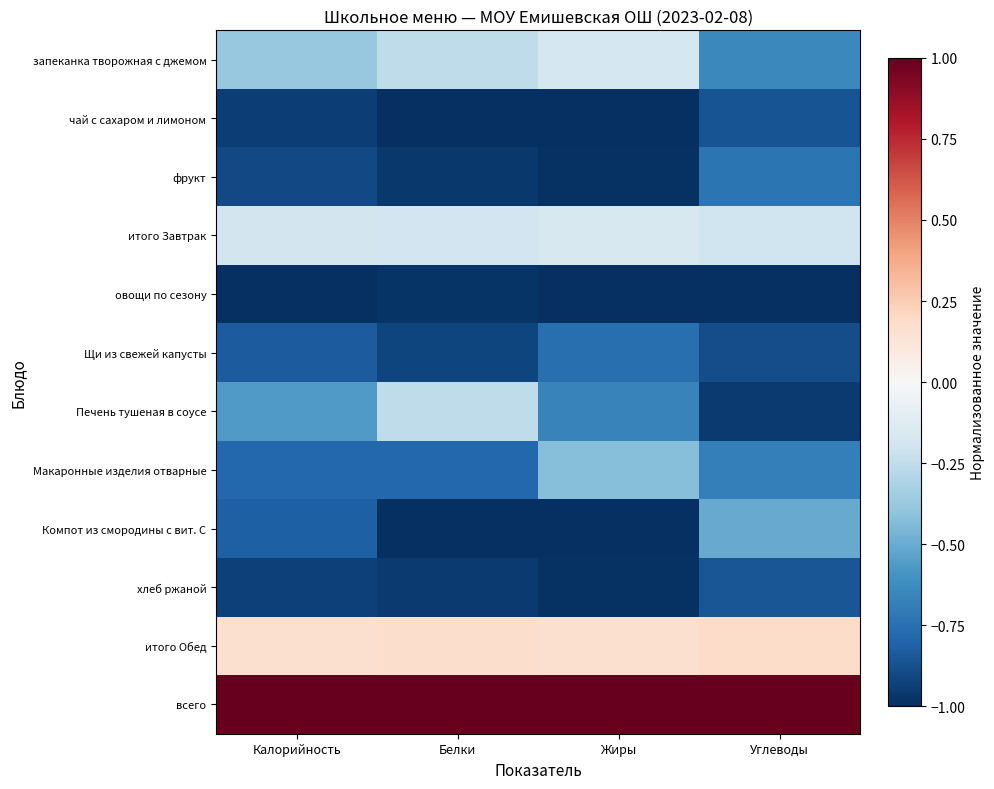

Reading left to right, list all the values displayed in this chart.

запеканка творожная с джемом: Калорийность=-0.4	Белки=-0.3	Жиры=-0.2	Углеводы=-0.6
чай с сахаром и лимоном: Калорийность=-0.9	Белки=-1.0	Жиры=-1.0	Углеводы=-0.9
фрукт: Калорийность=-0.9	Белки=-1.0	Жиры=-1.0	Углеводы=-0.7
итого Завтрак: Калорийность=-0.2	Белки=-0.2	Жиры=-0.2	Углеводы=-0.2
овощи по сезону: Калорийность=-1.0	Белки=-1.0	Жиры=-1.0	Углеводы=-1.0
Щи из свежей капусты: Калорийность=-0.8	Белки=-0.9	Жиры=-0.8	Углеводы=-0.9
Печень тушеная в соусе: Калорийность=-0.6	Белки=-0.3	Жиры=-0.7	Углеводы=-1.0
Макаронные изделия отварные: Калорийность=-0.8	Белки=-0.8	Жиры=-0.4	Углеводы=-0.7
Компот из смородины с вит. С: Калорийность=-0.8	Белки=-1.0	Жиры=-1.0	Углеводы=-0.5
хлеб ржаной: Калорийность=-0.9	Белки=-1.0	Жиры=-1.0	Углеводы=-0.9
итого Обед: Калорийность=0.2	Белки=0.2	Жиры=0.2	Углеводы=0.2
всего: Калорийность=1.0	Белки=1.0	Жиры=1.0	Углеводы=1.0